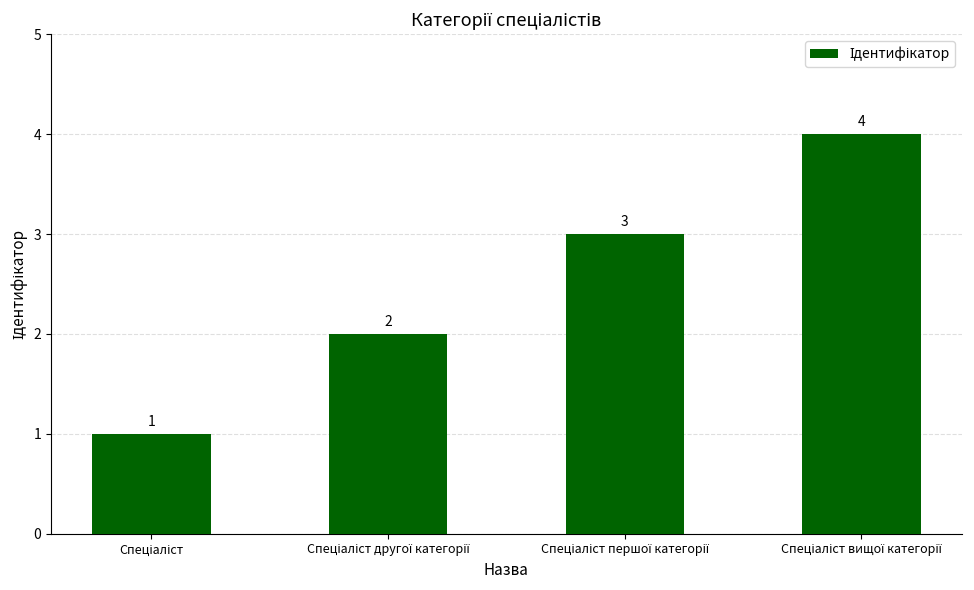

What is the greatest value displayed?

4